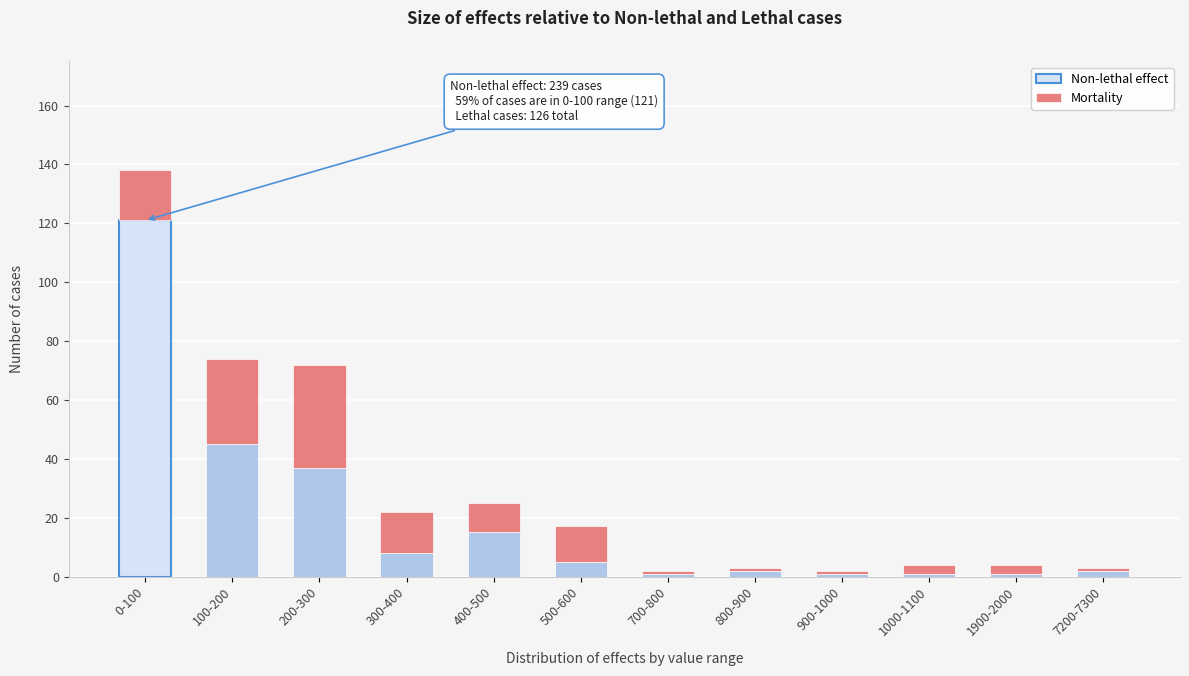

Reading right to left, what are the values for Non-lethal effect?

7200-7300=2	1900-2000=1	1000-1100=1	900-1000=1	800-900=2	700-800=1	500-600=5	400-500=15	300-400=8	200-300=37	100-200=45	0-100=121